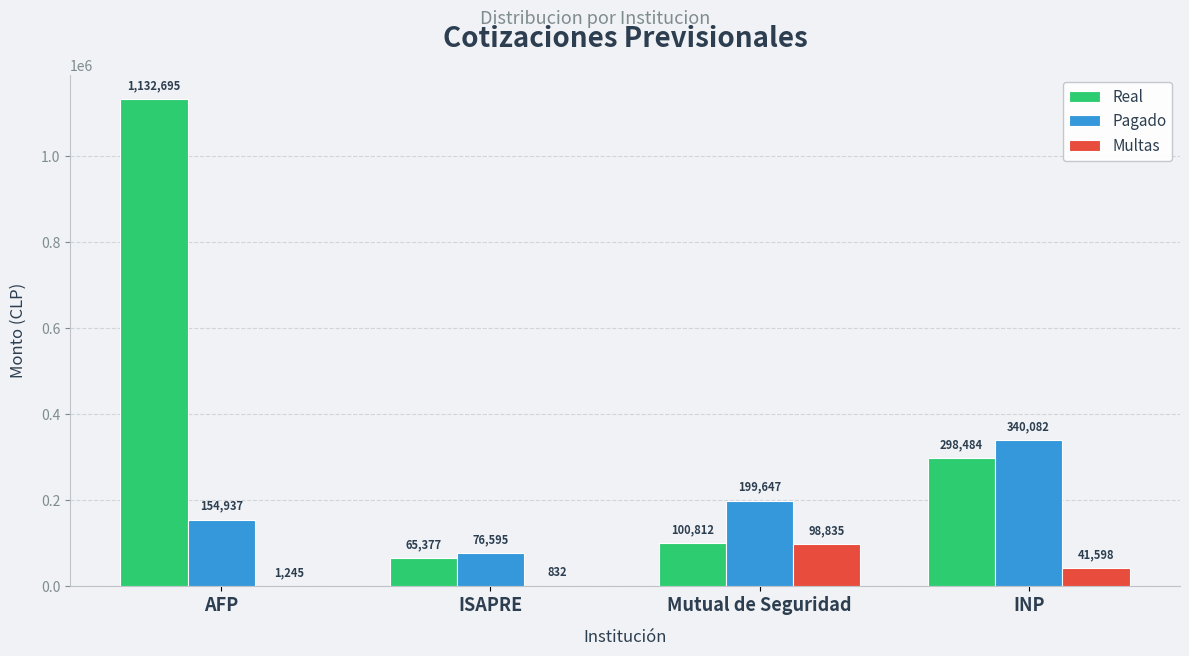

True or false: Real has a value of 31899 at Mutual de Seguridad.

False